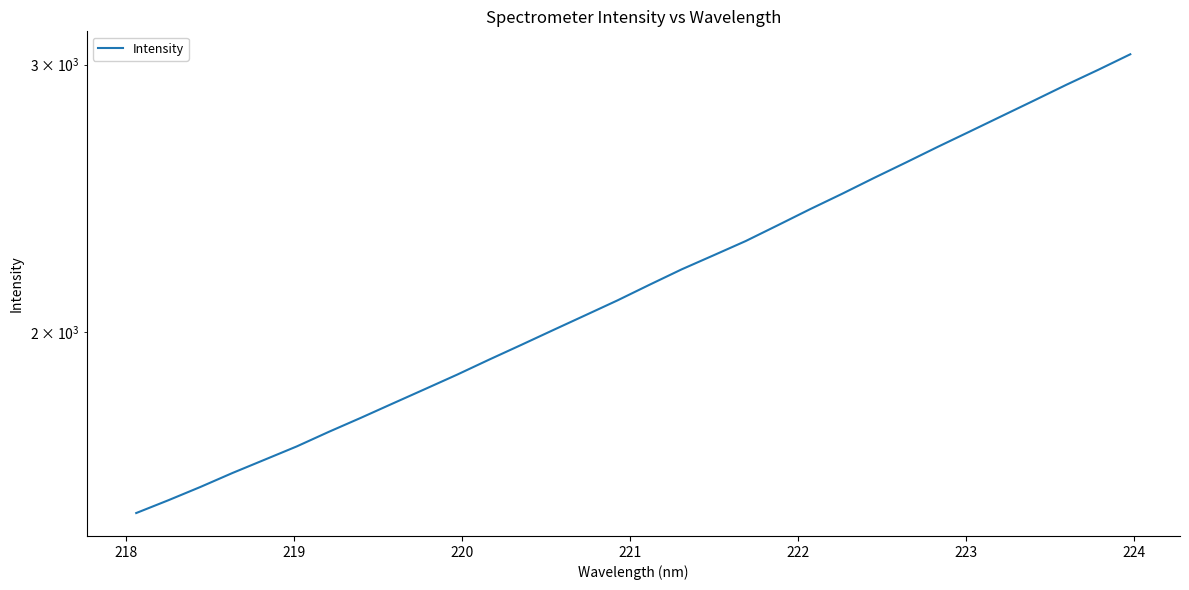

The value at 12 is 1104.6. True or false?

False